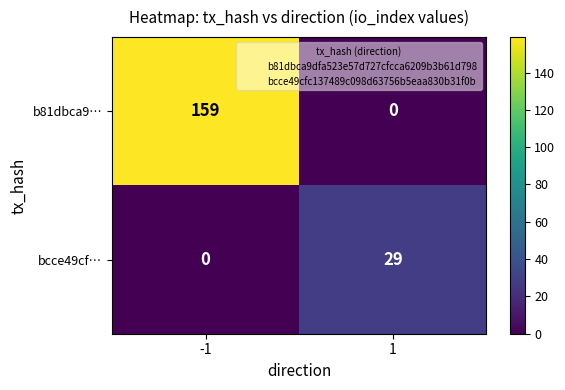

How many series are shown in this chart?

2